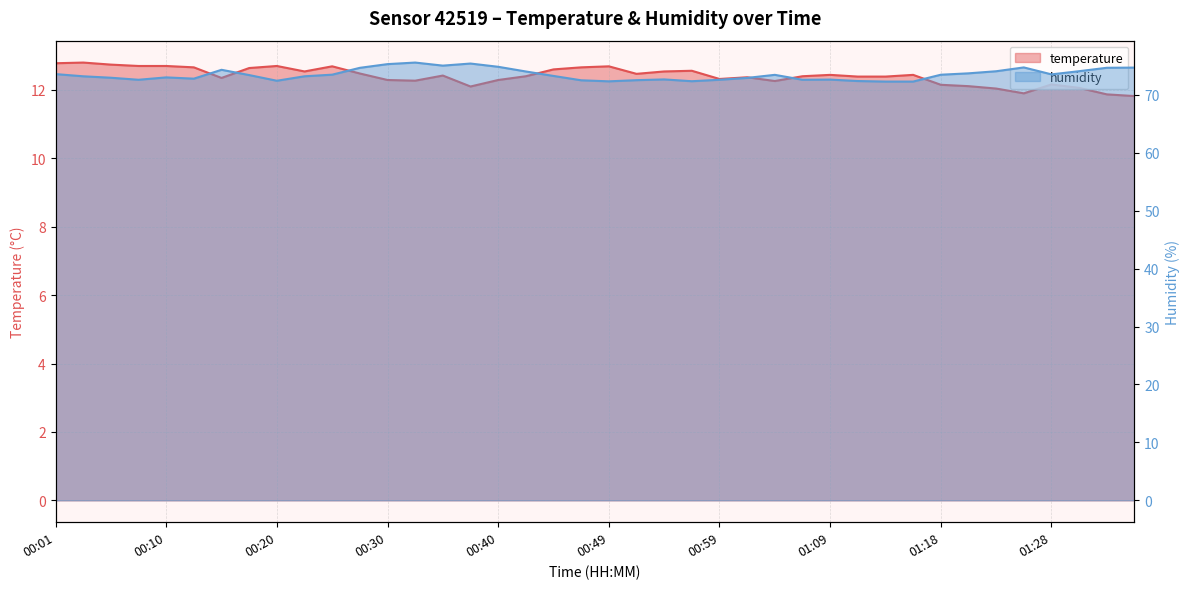

How many interior local valleys does the humidity series have?

8